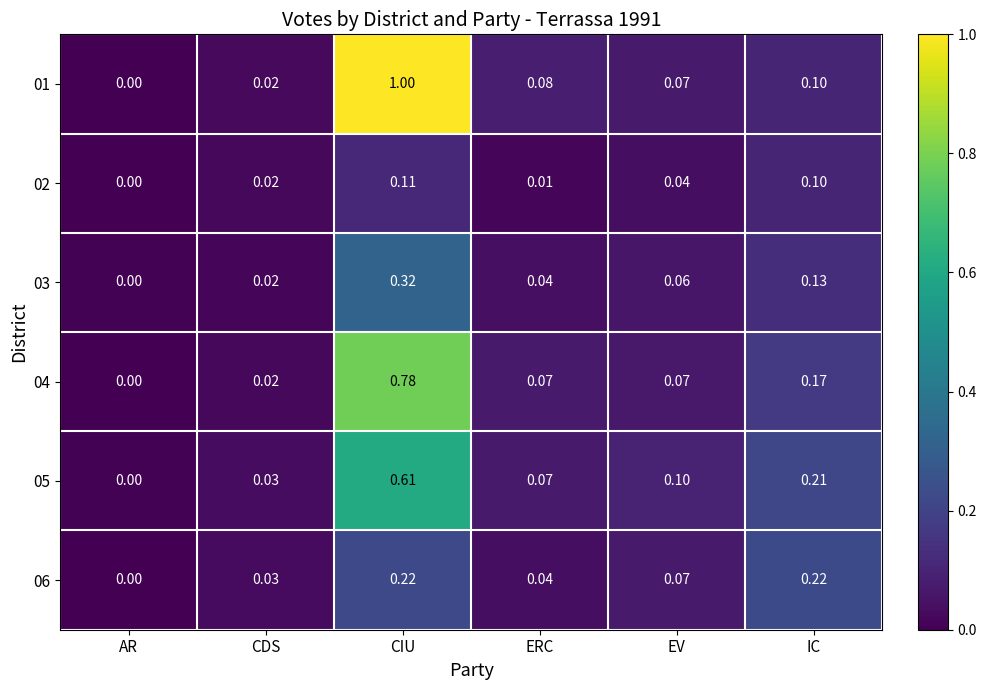

Which category has the lowest value across all series?

AR